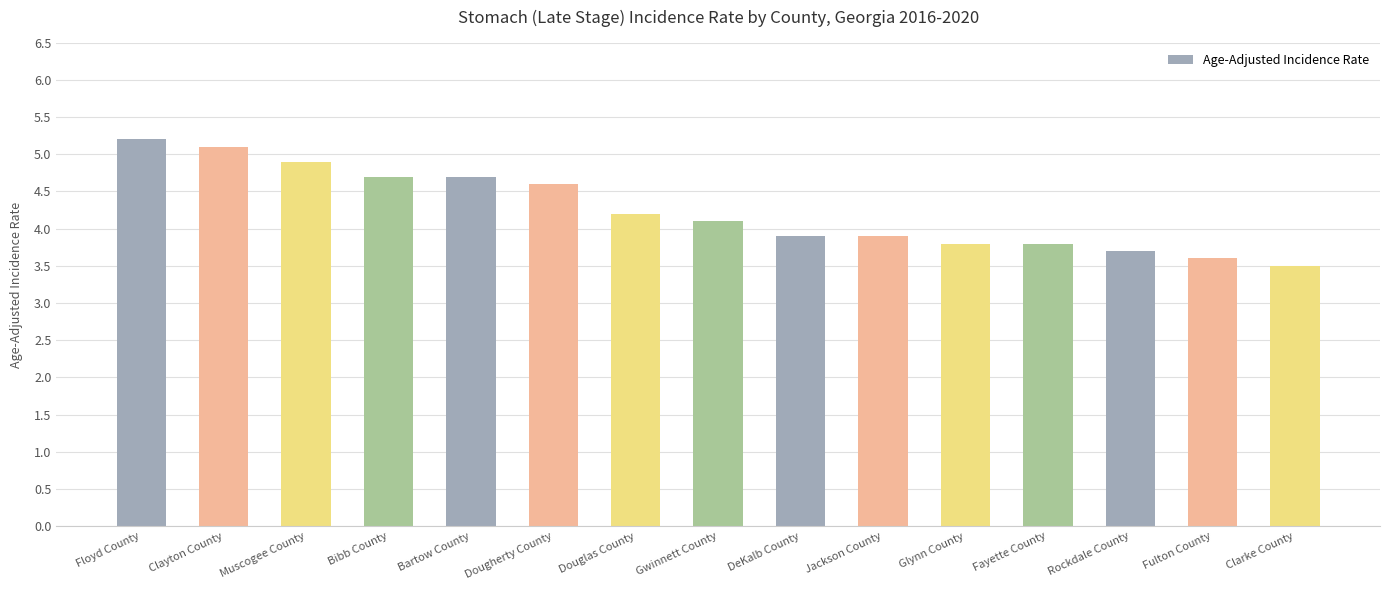

What is the label of the 4th bar from the left?

Bibb County